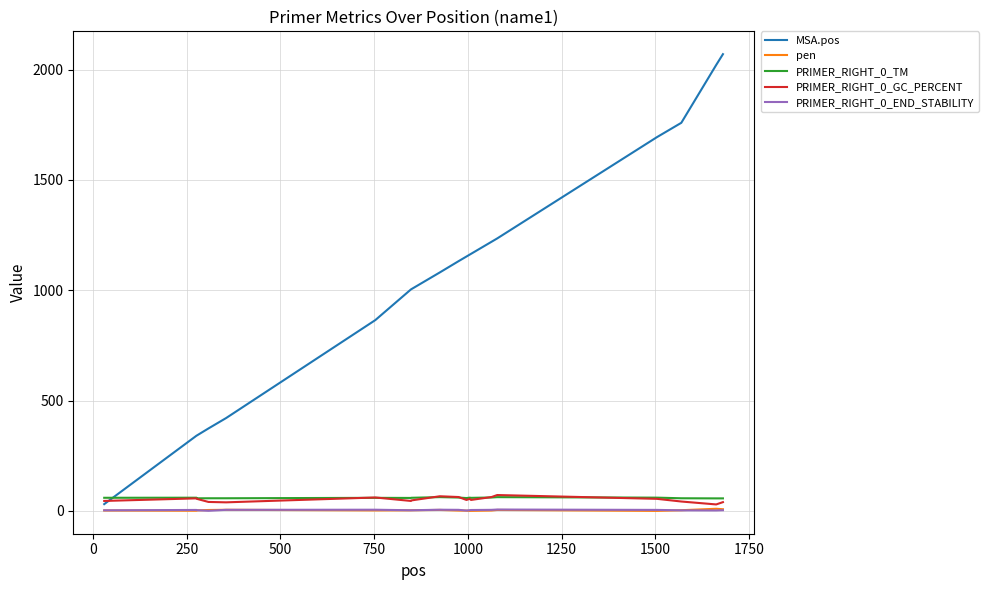

Which series has the widest spread of values?

MSA.pos